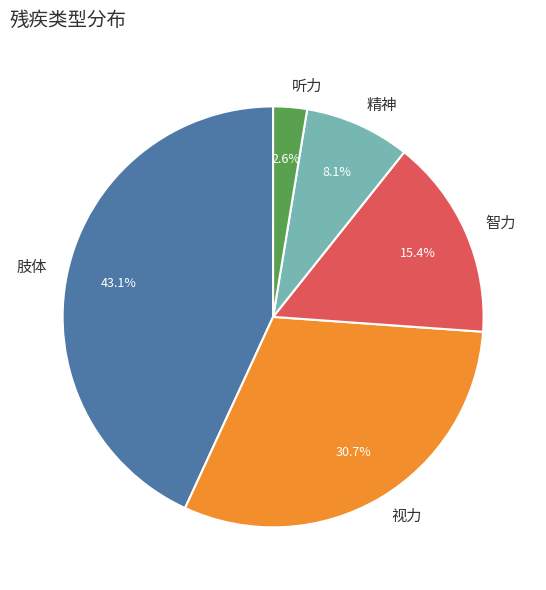

The 精神 slice represents 23% of the pie. True or false?

False